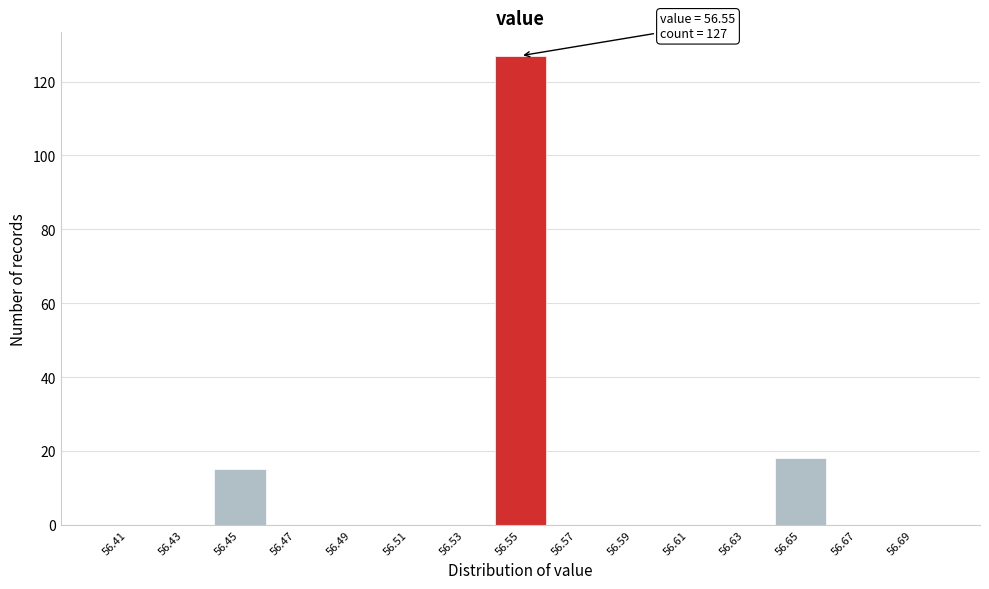

Over which range of the x-axis is the bar tallest?

56.54 to 56.56